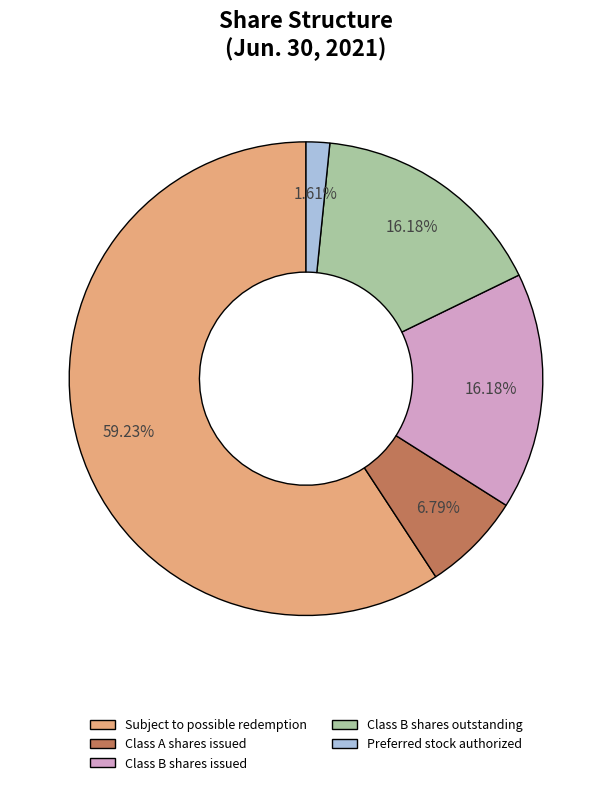

How many slices are in this pie chart?

5